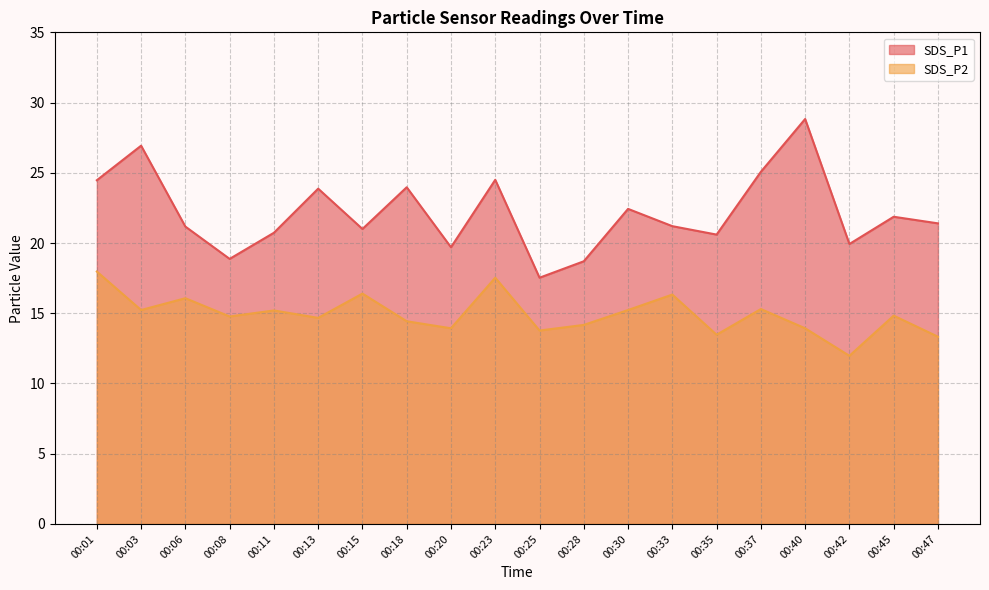

List the labels in order of SDS_P2 value, largest first.

00:01, 00:23, 00:15, 00:33, 00:06, 00:37, 00:03, 00:30, 00:11, 00:45, 00:08, 00:13, 00:18, 00:28, 00:20, 00:40, 00:25, 00:35, 00:47, 00:42